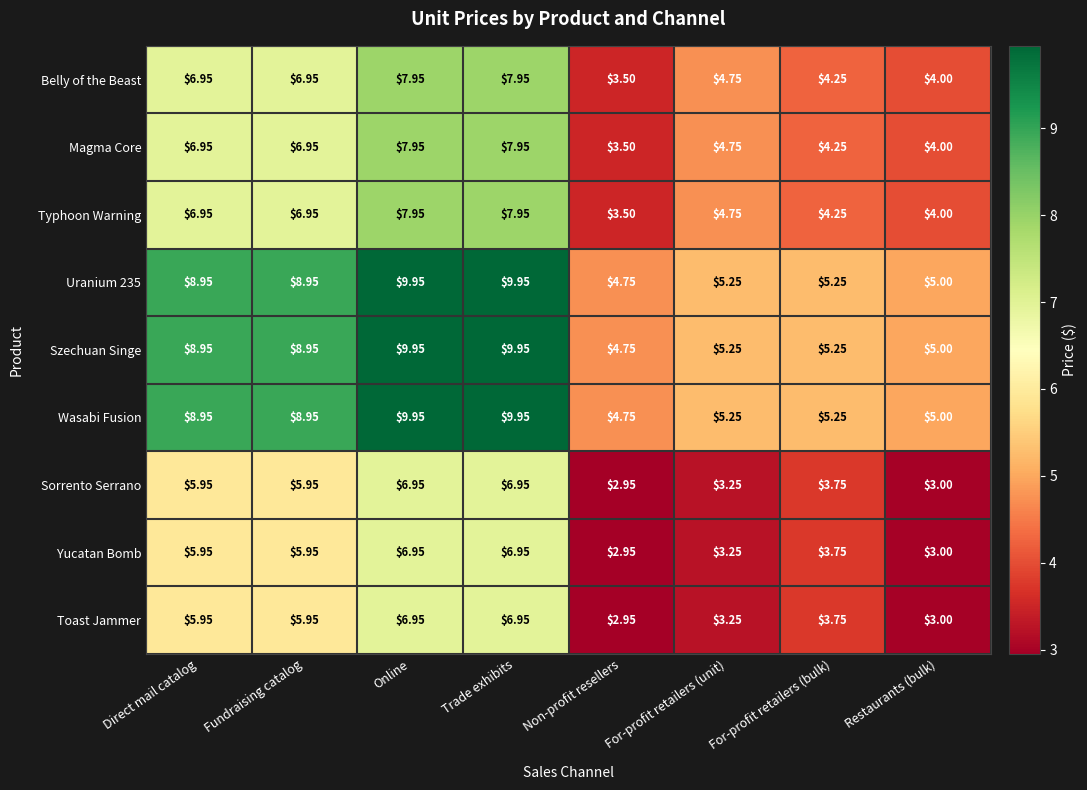

At which label does Belly of the Beast first exceed 6?

Direct mail catalog